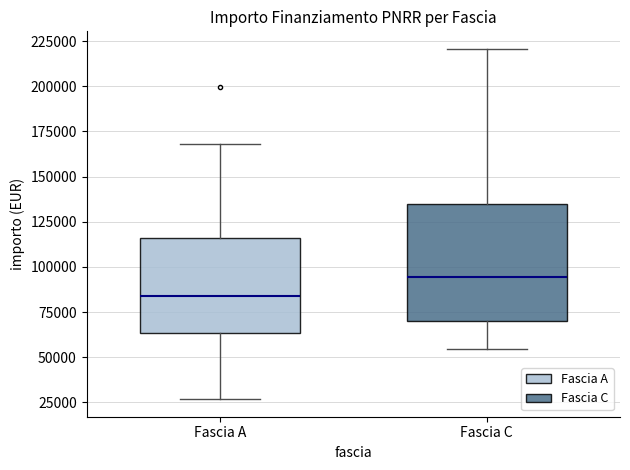

Reading left to right, transcribe this box plot: for each box, give where its median line is, the range the box spans, and where its two whiskers end, as read against the y-axis. The values are not printed on the chart, so give them approximately, as read against the axis.

Fascia A: median 85000, box 65000 to 115000, whiskers 25000 to 170000
Fascia C: median 95000, box 70000 to 135000, whiskers 55000 to 220000